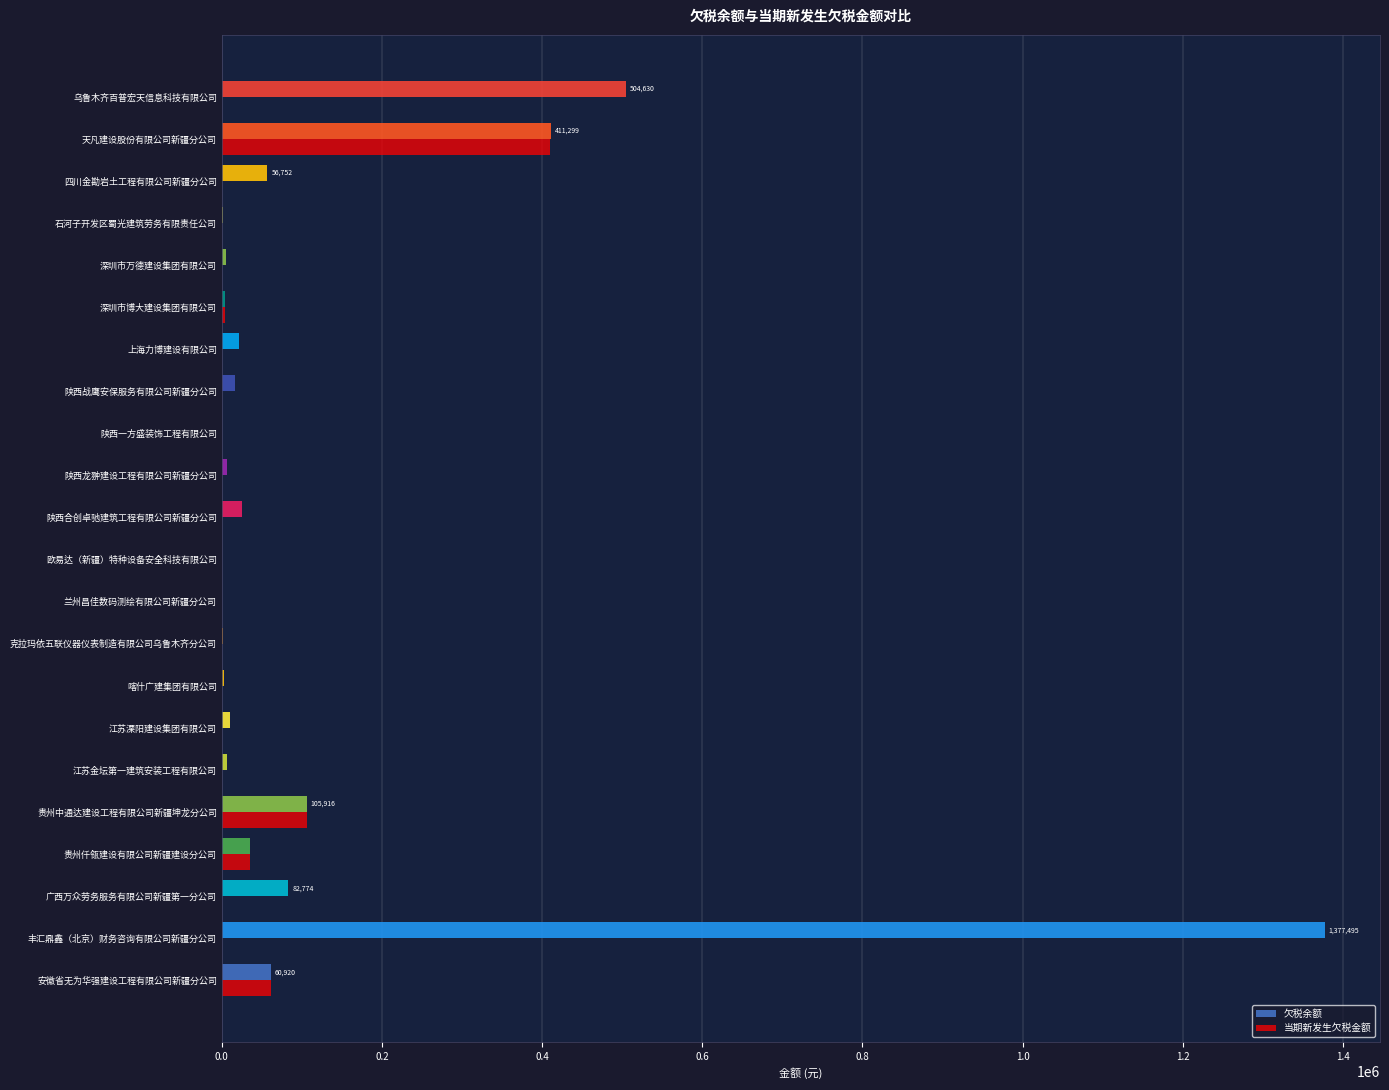

True or false: 当期新发生欠税金额 has a value of -256519.3 at 兰州昌佳数码测绘有限公司新疆分公司.

False